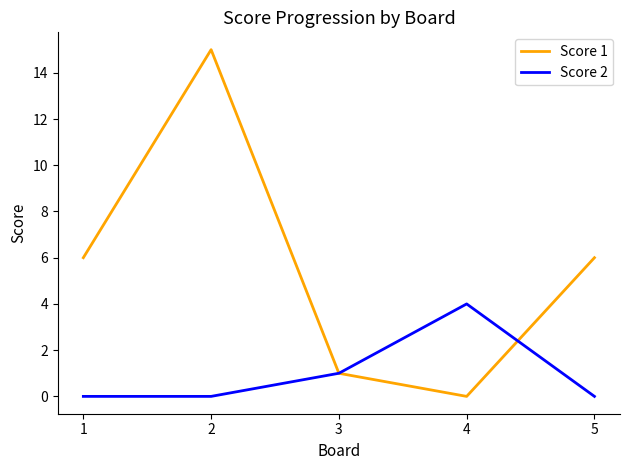

At which category does Score 2 reach its first local peak?

4